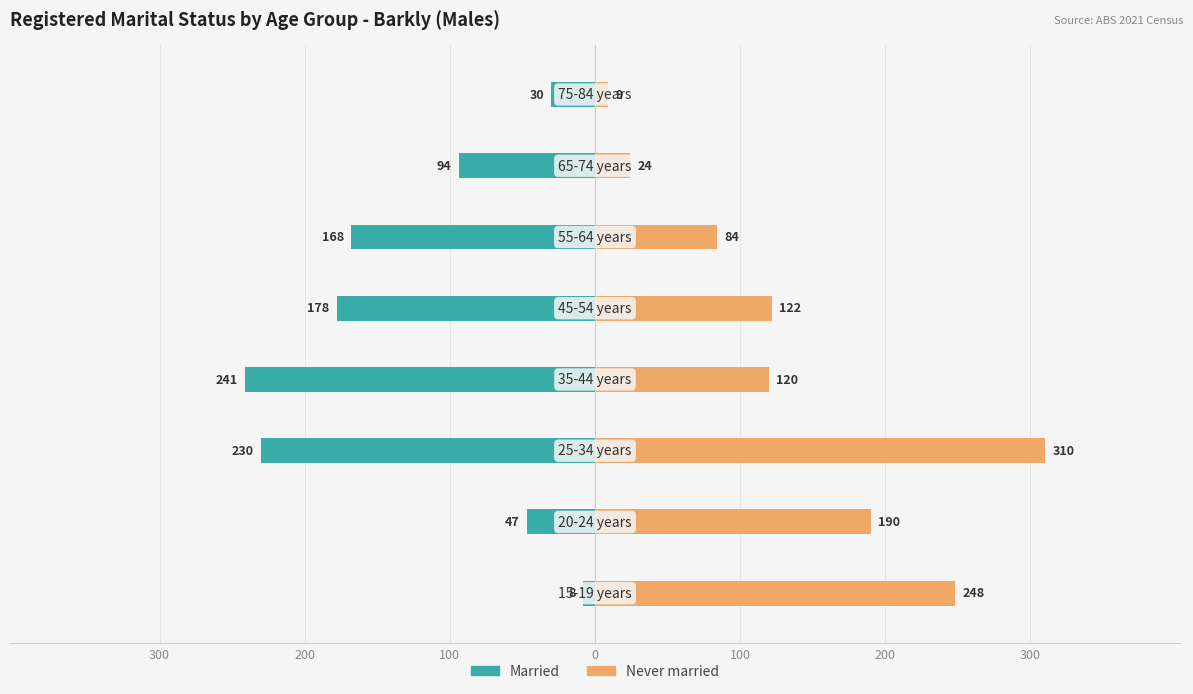

What is the total value across all series at 100?

80